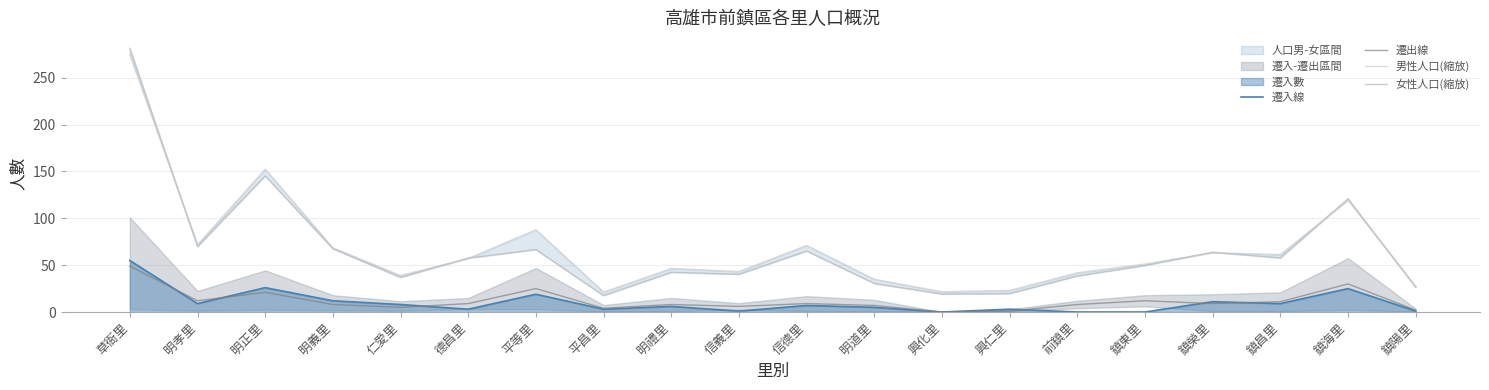

True or false: 遷出線 and 女性人口(縮放) intersect in this chart.

False